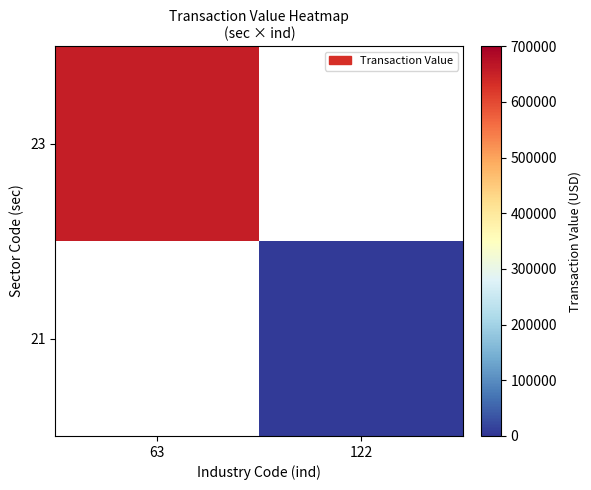

At which label is 23 closest to 653780?

63